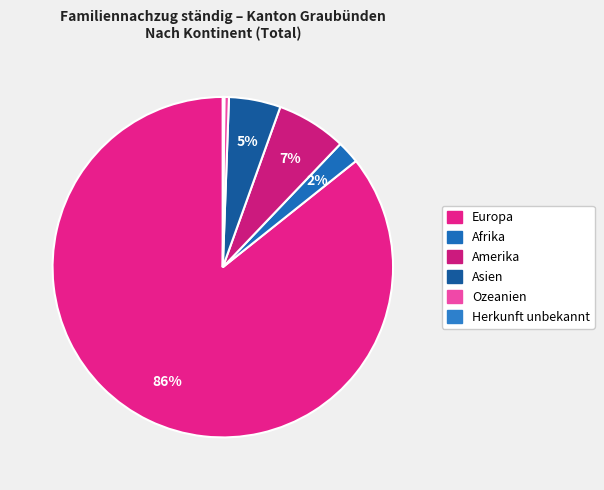

Approximately how many times larger is the value at Herkunft unbekannt compared to Ozeanien?

0.3